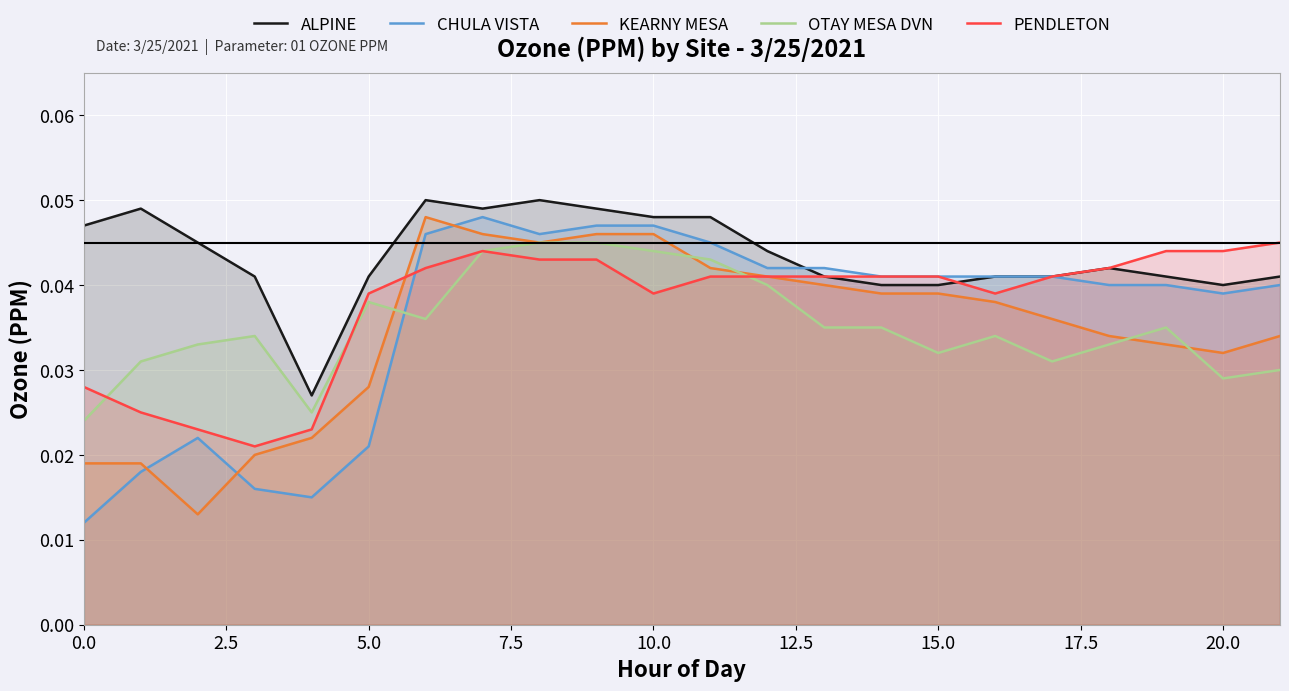

How many series are shown in this chart?

5